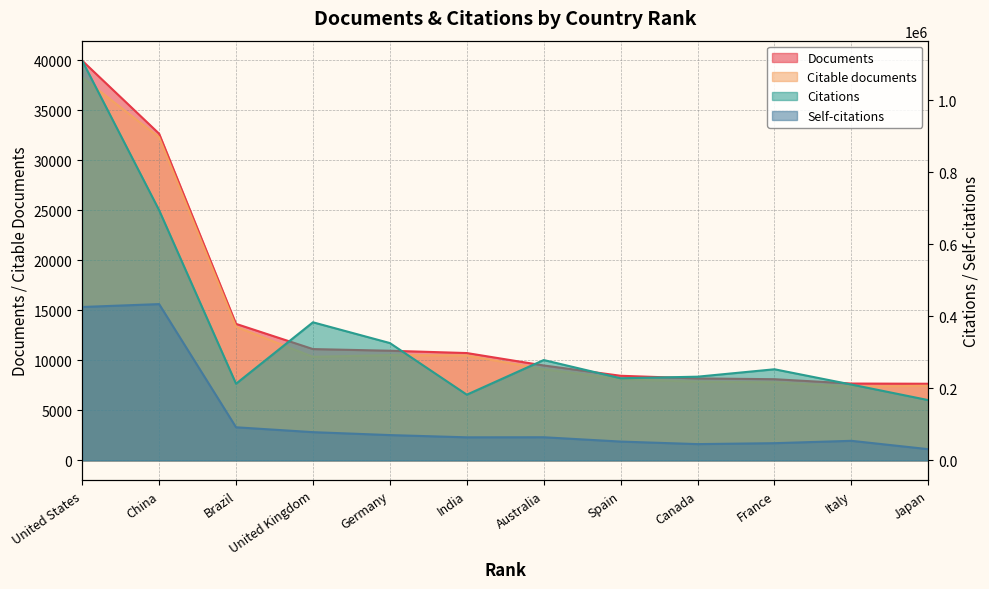

True or false: Documents has a value of 13641 at Brazil.

True